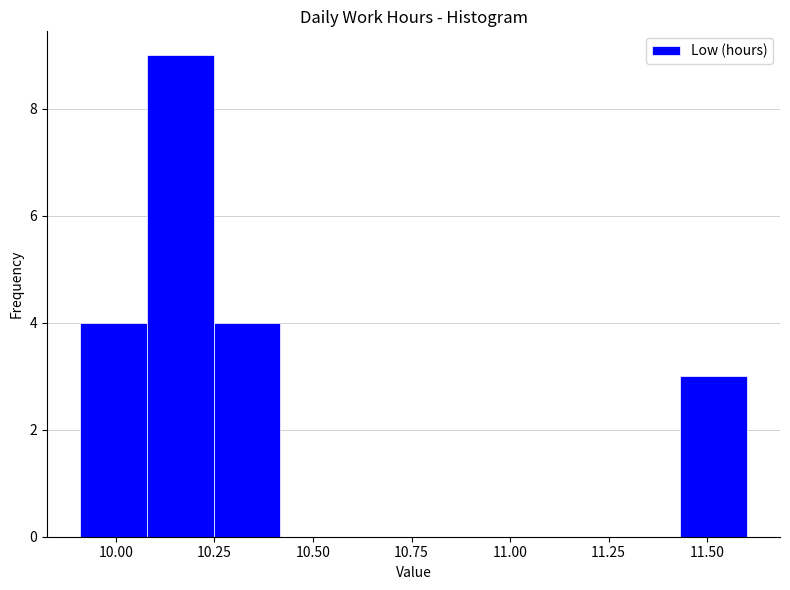

Around what value on the x-axis is the tallest bar? Give the approximate position of its centre, as read against the axis.

10.15